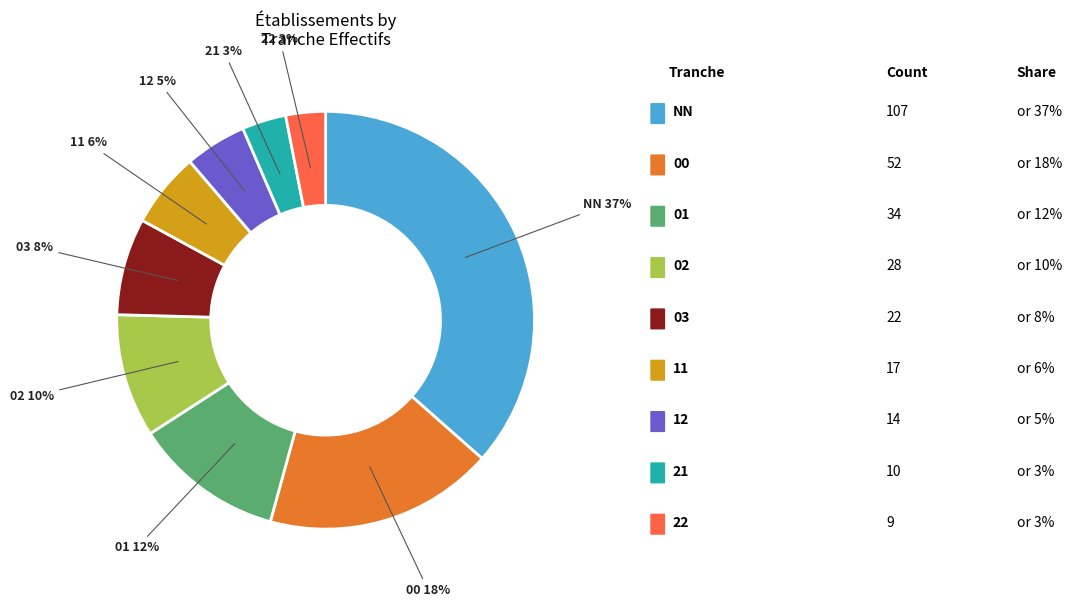

Is there a majority slice in this chart?

No